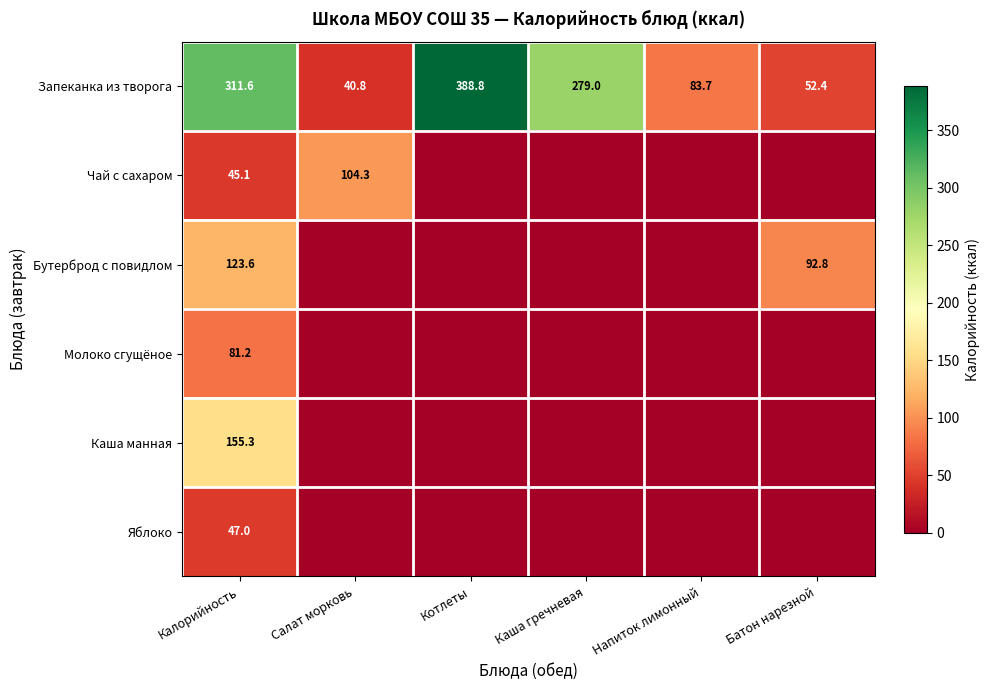

The value of Запеканка из творога at Батон нарезной is 52.4. True or false?

True